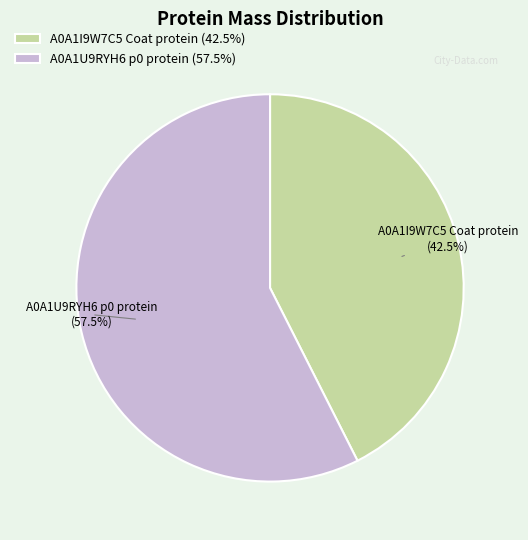

Count the number of slices in the pie.

2